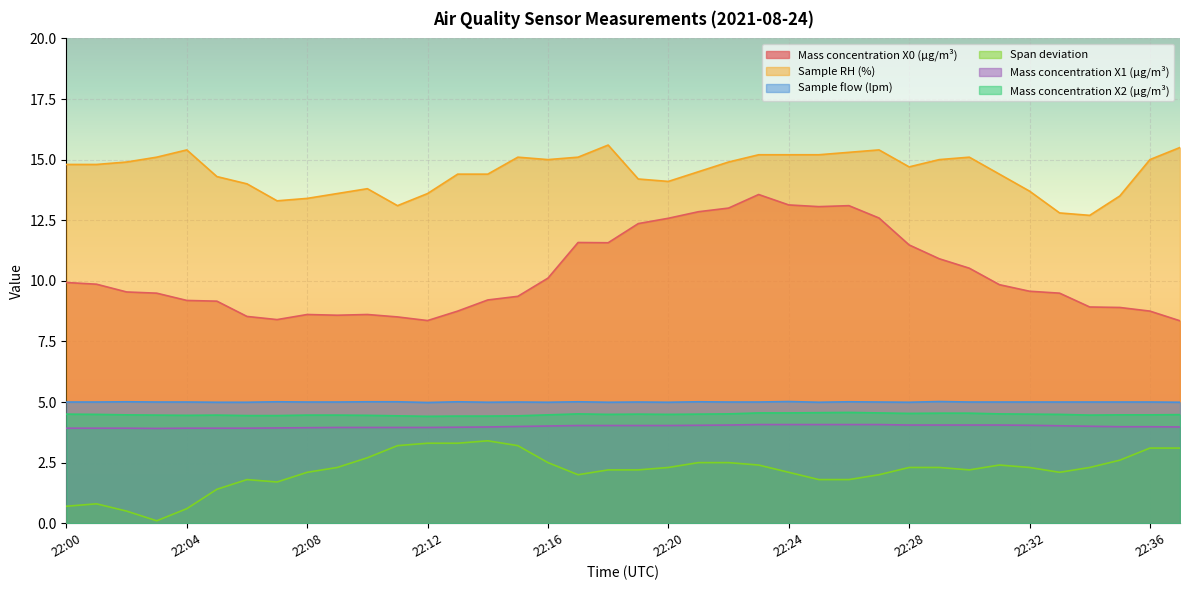

Between 22:34 and 22:29, which is larger?

22:29